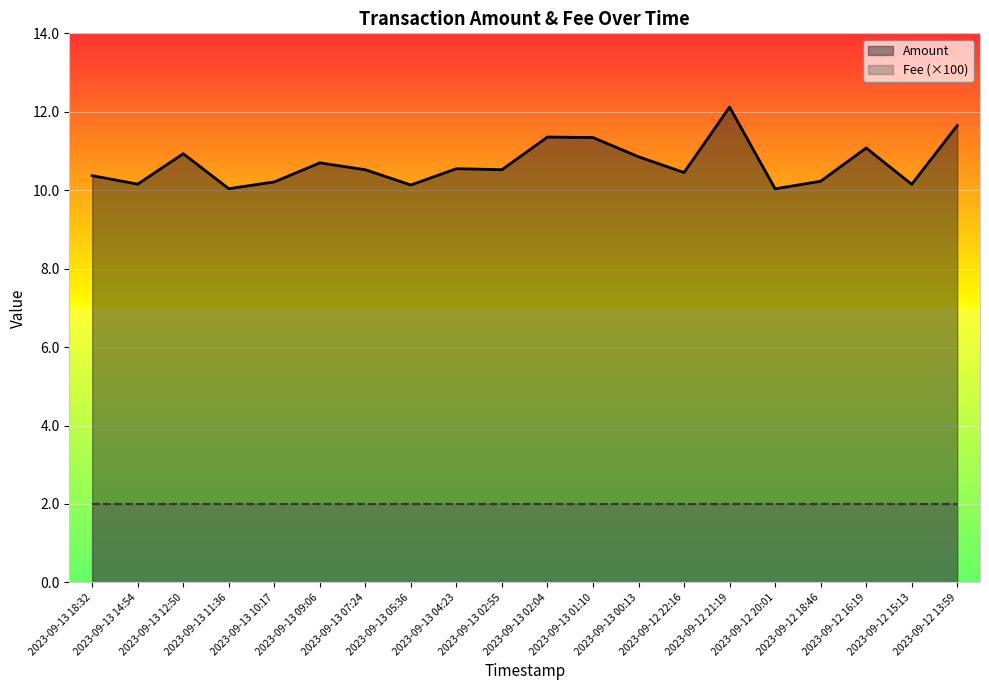

Rank the categories by Amount value from highest to lowest.

2023-09-12 21:19, 2023-09-12 13:59, 2023-09-13 02:04, 2023-09-13 01:10, 2023-09-12 16:19, 2023-09-13 12:50, 2023-09-13 00:13, 2023-09-13 09:06, 2023-09-13 04:23, 2023-09-13 02:55, 2023-09-13 07:24, 2023-09-12 22:16, 2023-09-13 18:32, 2023-09-12 18:46, 2023-09-13 10:17, 2023-09-13 14:54, 2023-09-12 15:13, 2023-09-13 05:36, 2023-09-13 11:36, 2023-09-12 20:01